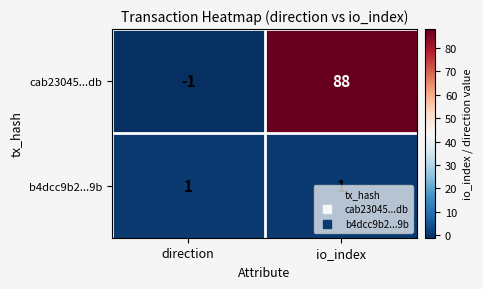

What is the average value of the cab23045...db series?

44